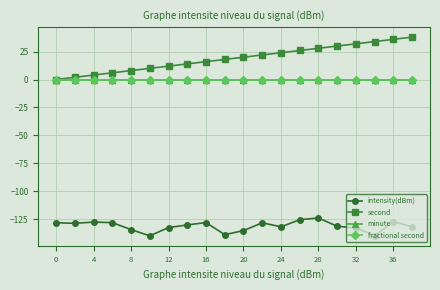

Which series has the widest spread of values?

second